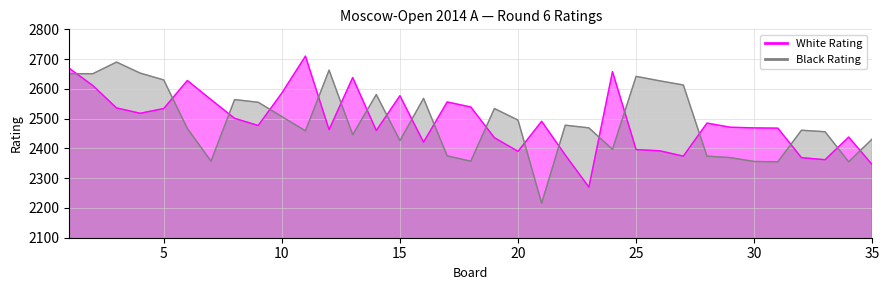

Reading left to right, what are all the values shown in this chart?

White Rating: 1=2669	2=2611	3=2536	4=2518	5=2534	6=2628	7=2564	8=2501	9=2477	10=2586	11=2710	12=2463	13=2638	14=2460	15=2577	16=2421	17=2556	18=2539	19=2436	20=2390	21=2491	22=2378	23=2270	24=2658	25=2396	26=2392	27=2374	28=2485	29=2471	30=2469	31=2468	32=2369	33=2362	34=2438	35=2345
Black Rating: 1=2651	2=2651	3=2690	4=2653	5=2630	6=2467	7=2357	8=2564	9=2555	10=2507	11=2459	12=2663	13=2446	14=2581	15=2426	16=2568	17=2375	18=2357	19=2534	20=2495	21=2216	22=2478	23=2469	24=2397	25=2642	26=2627	27=2613	28=2374	29=2369	30=2356	31=2355	32=2461	33=2456	34=2355	35=2432